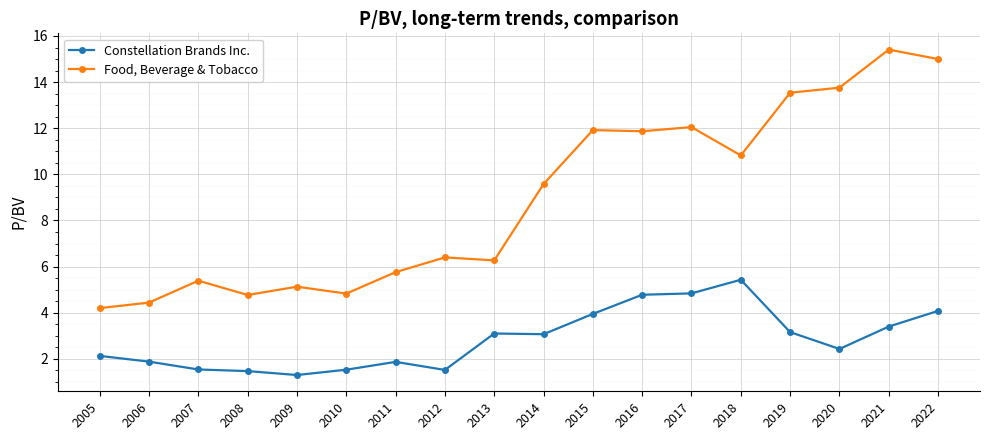

Rank the series at 2006 from highest to lowest value.

Food, Beverage & Tobacco, Constellation Brands Inc.